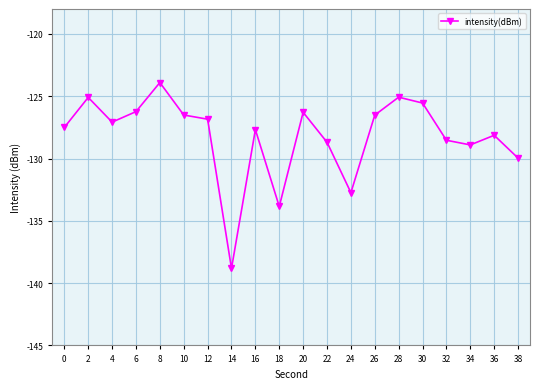

At which category does the data reach its first local valley?

4